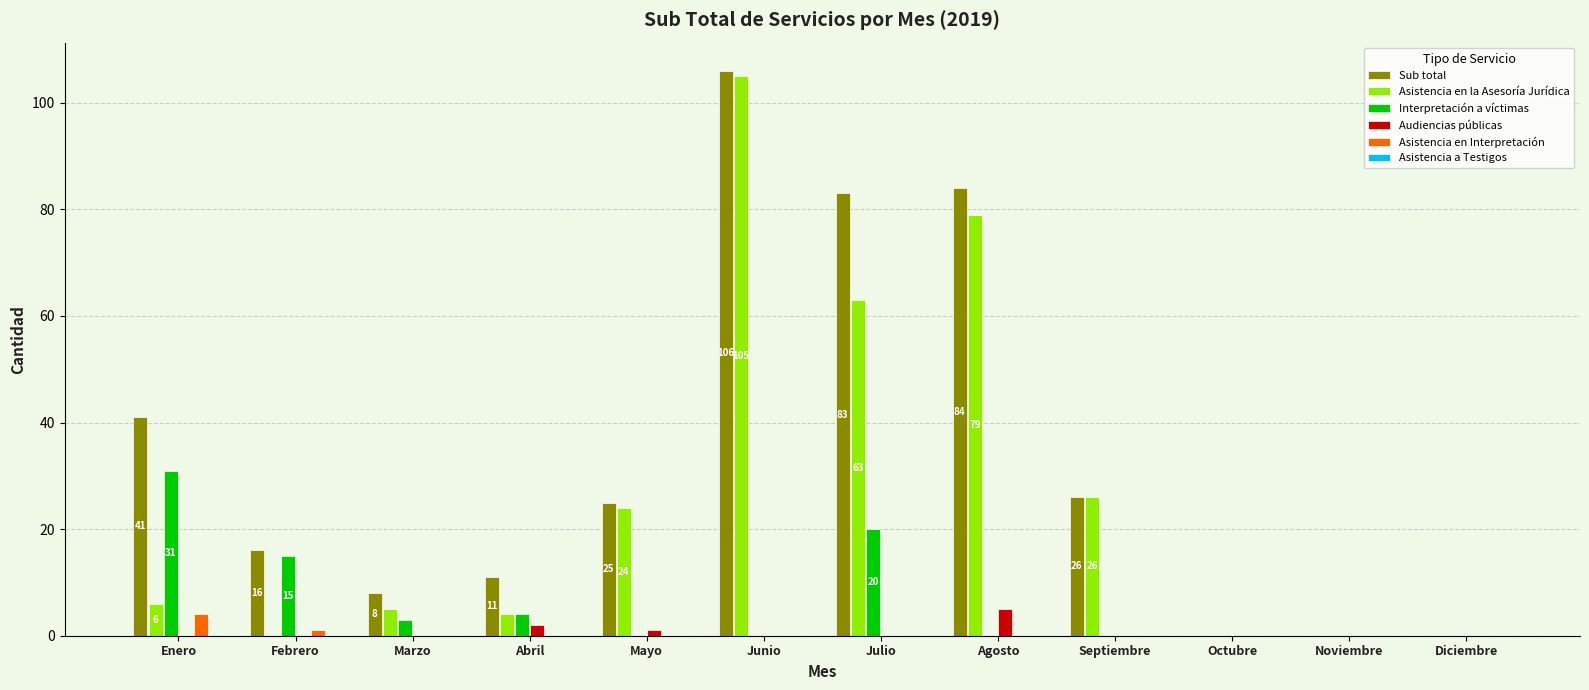

What is the sum of the Audiencias públicas values at Agosto and Diciembre?

5